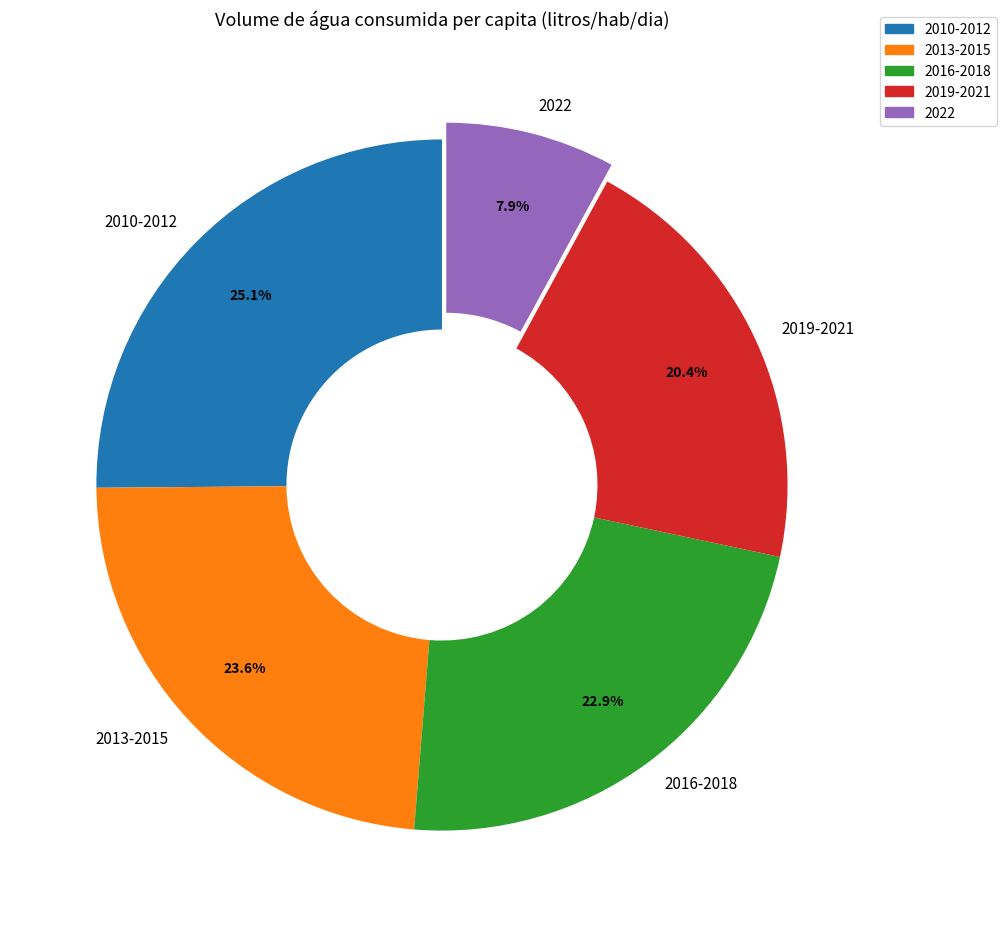

Which slice is the largest?

2010-2012